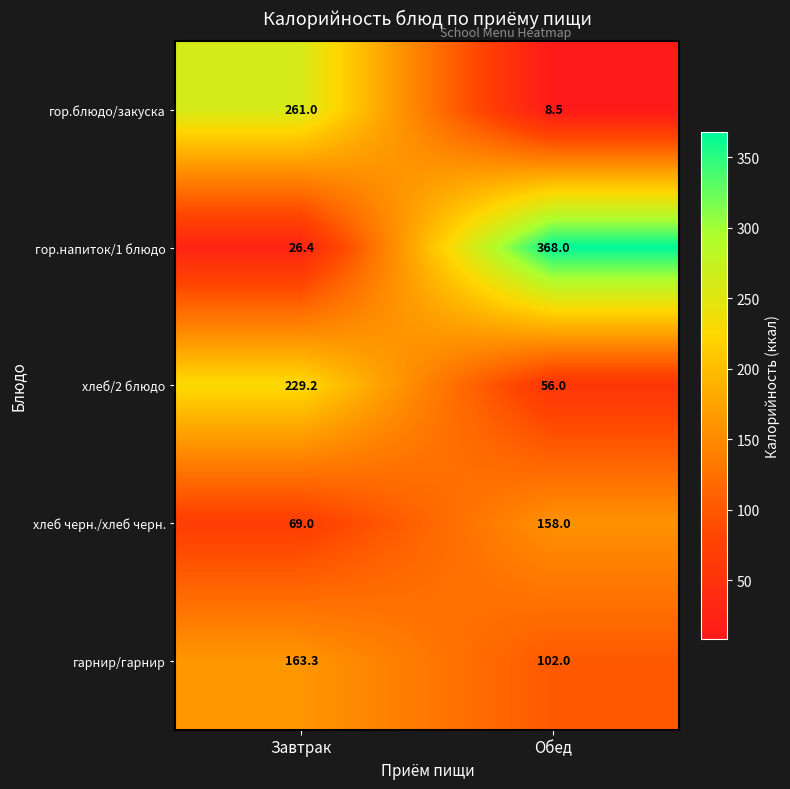

List the series in order of their peak value, highest first.

гор.напиток/1 блюдо, гор.блюдо/закуска, хлеб/2 блюдо, гарнир/гарнир, хлеб черн./хлеб черн.